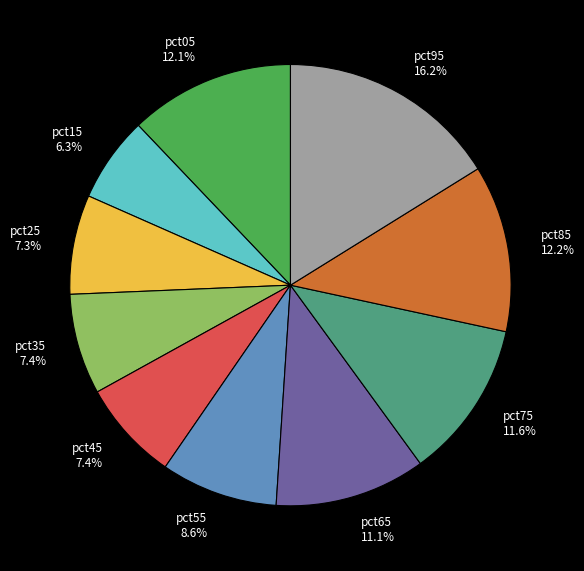

Is there a majority slice in this chart?

No